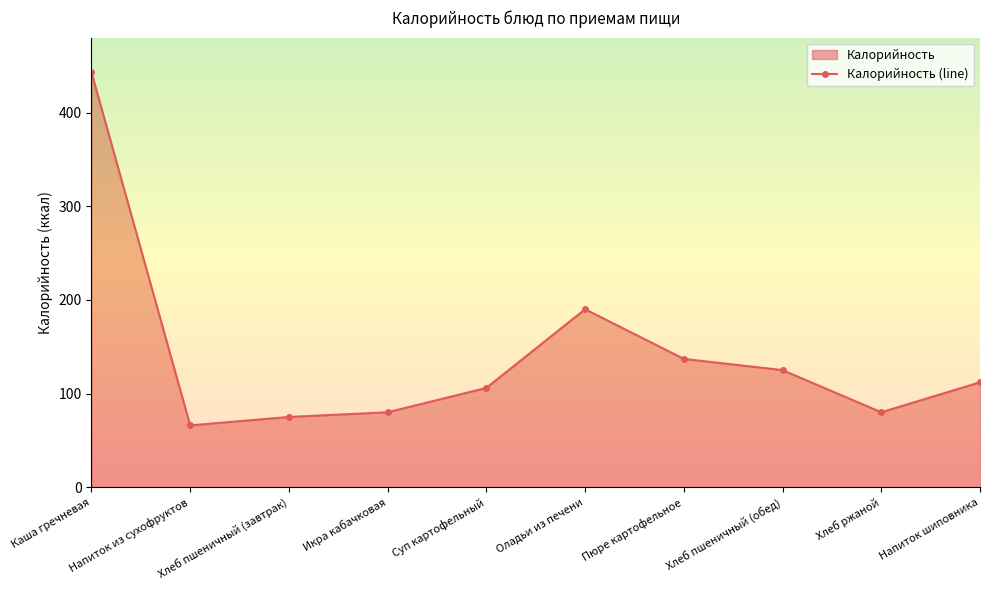

Rank the categories by value from lowest to highest.

Напиток из сухофруктов, Хлеб пшеничный (завтрак), Икра кабачковая, Хлеб ржаной, Суп картофельный, Напиток шиповника, Хлеб пшеничный (обед), Пюре картофельное, Оладьи из печени, Каша гречневая